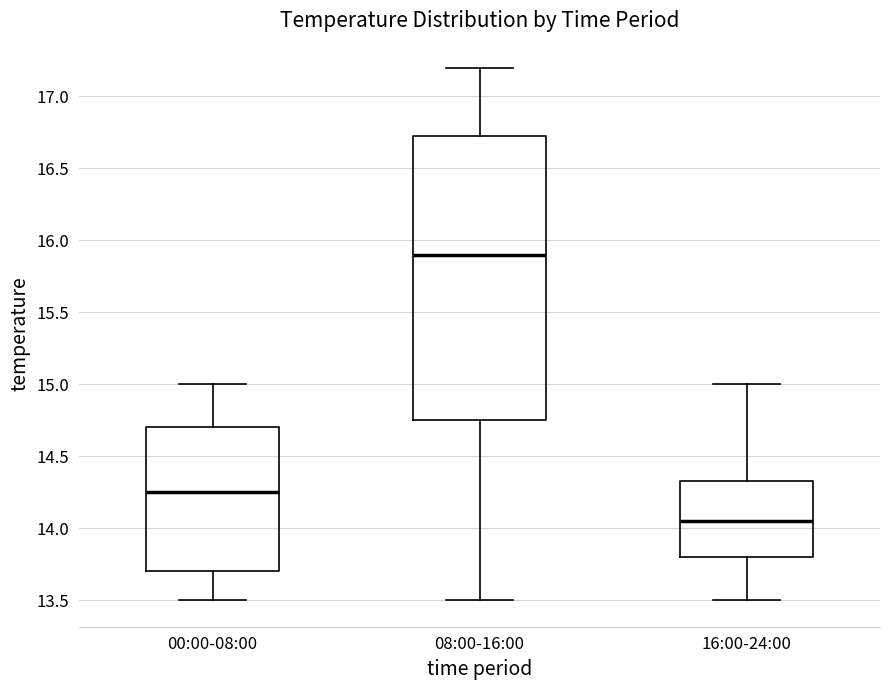

Which box's median line is the lowest?

16:00-24:00